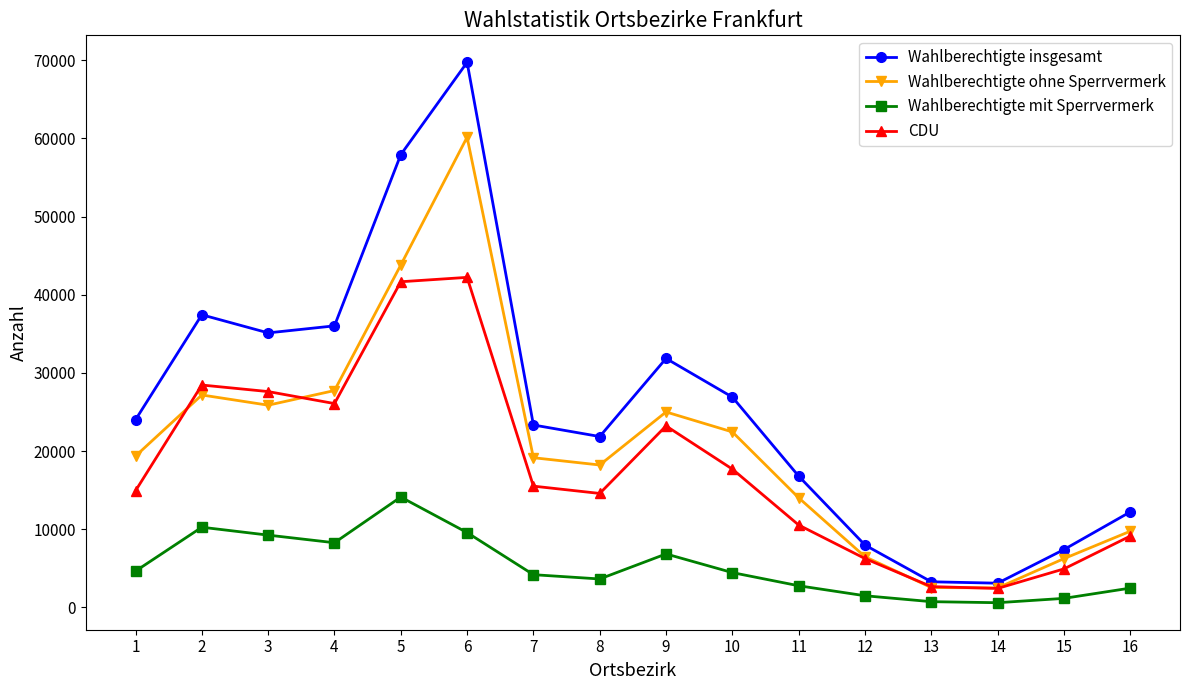

What are all the series names shown in the legend?

Wahlberechtigte insgesamt, Wahlberechtigte ohne Sperrvermerk, Wahlberechtigte mit Sperrvermerk, CDU